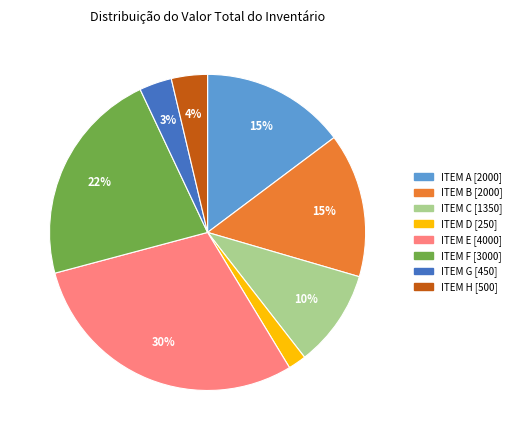

Is ITEM F the majority of the pie?

No